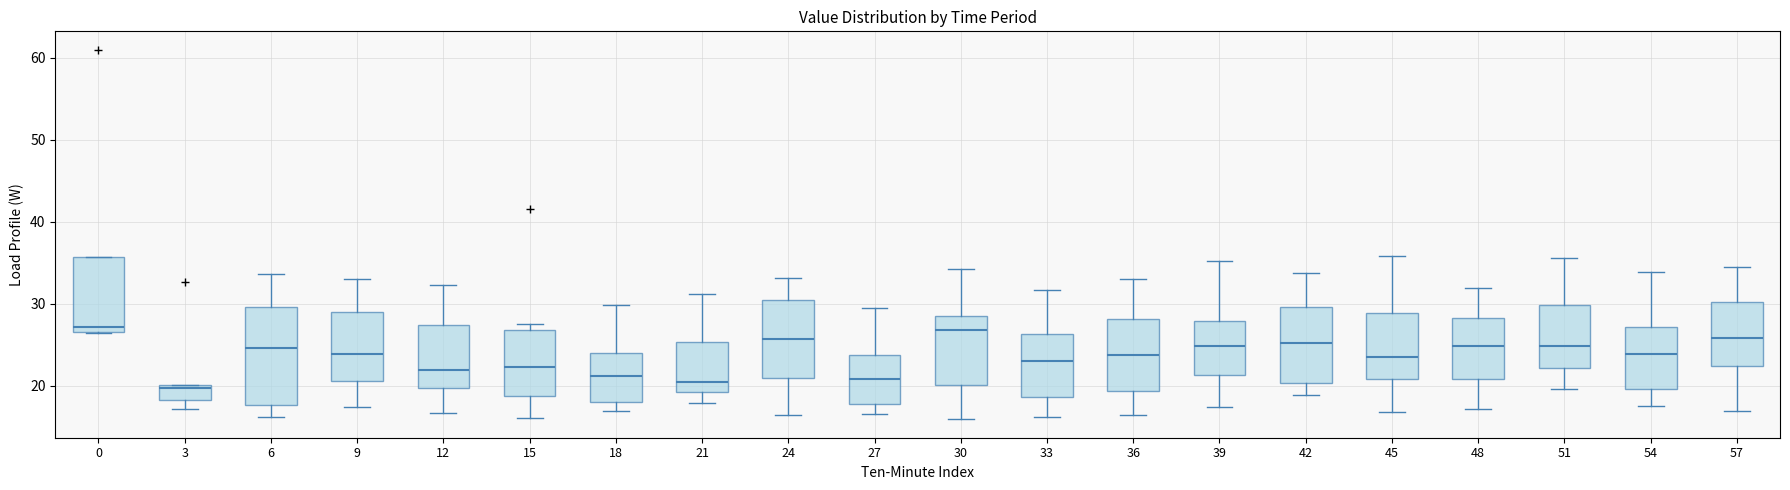

Comparing the boxes themselves (not the whiskers), which one is the tallest?

6